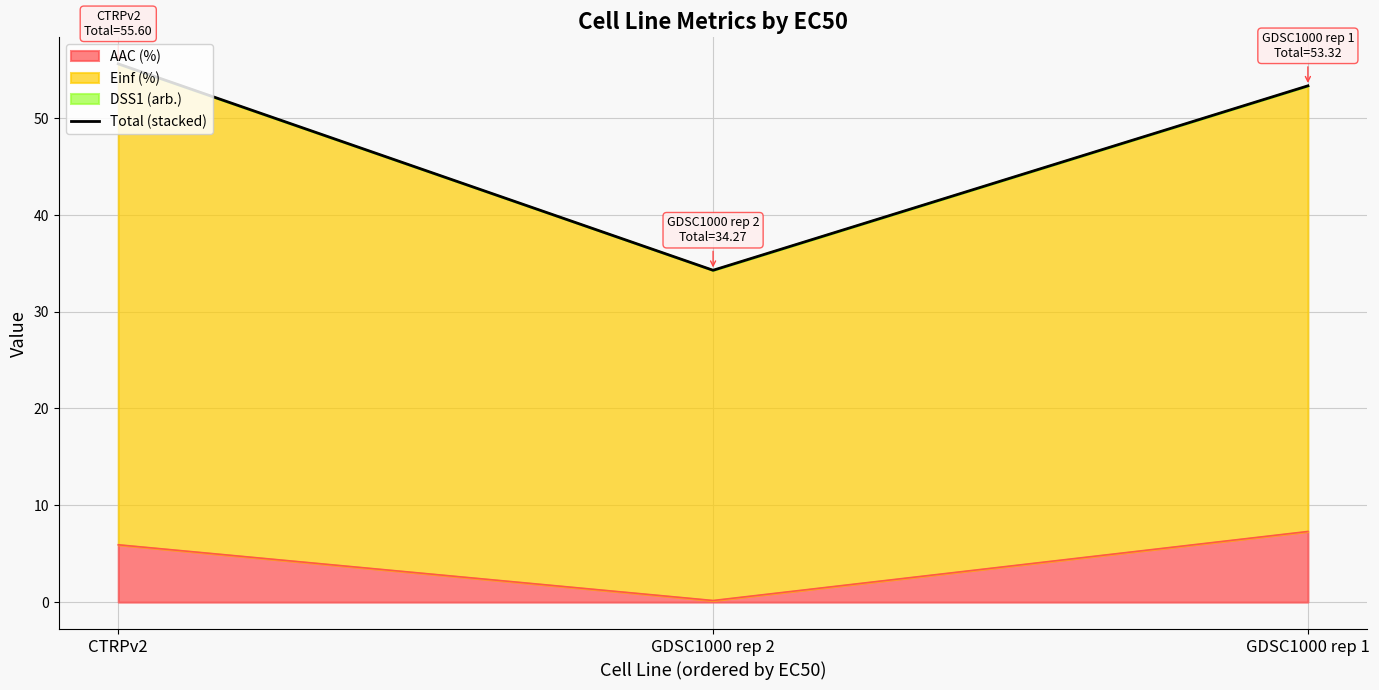

What is the greatest value displayed?

55.6